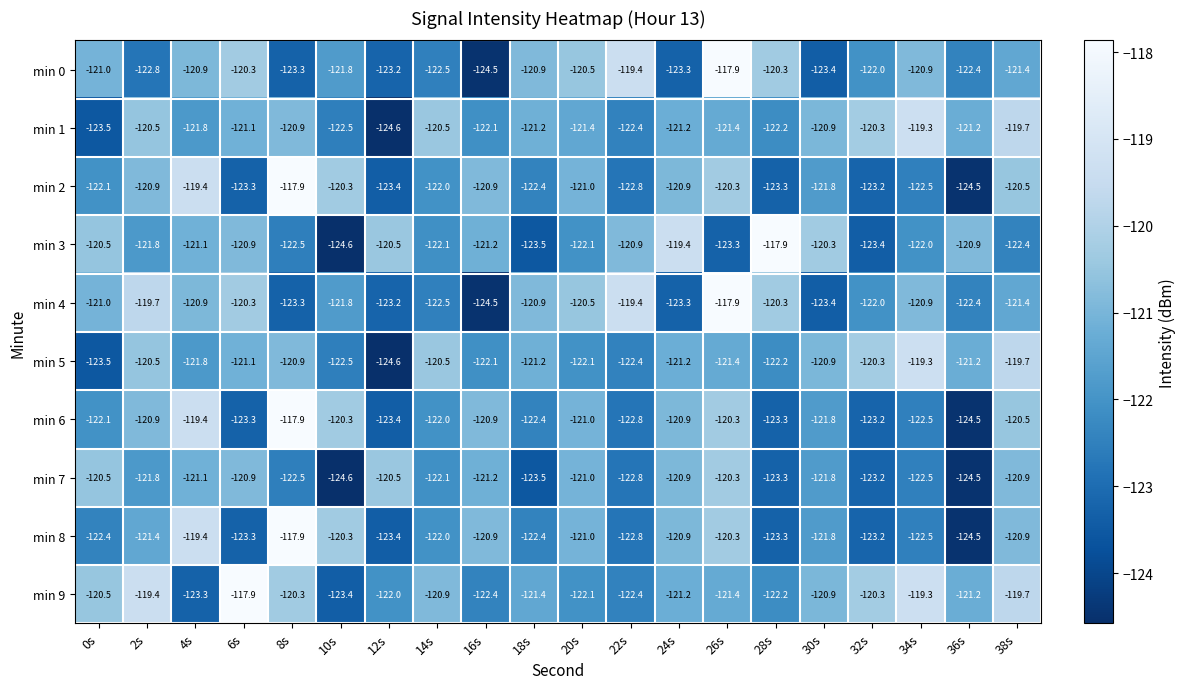

What is the lowest value of the min 4 series?

-124.5